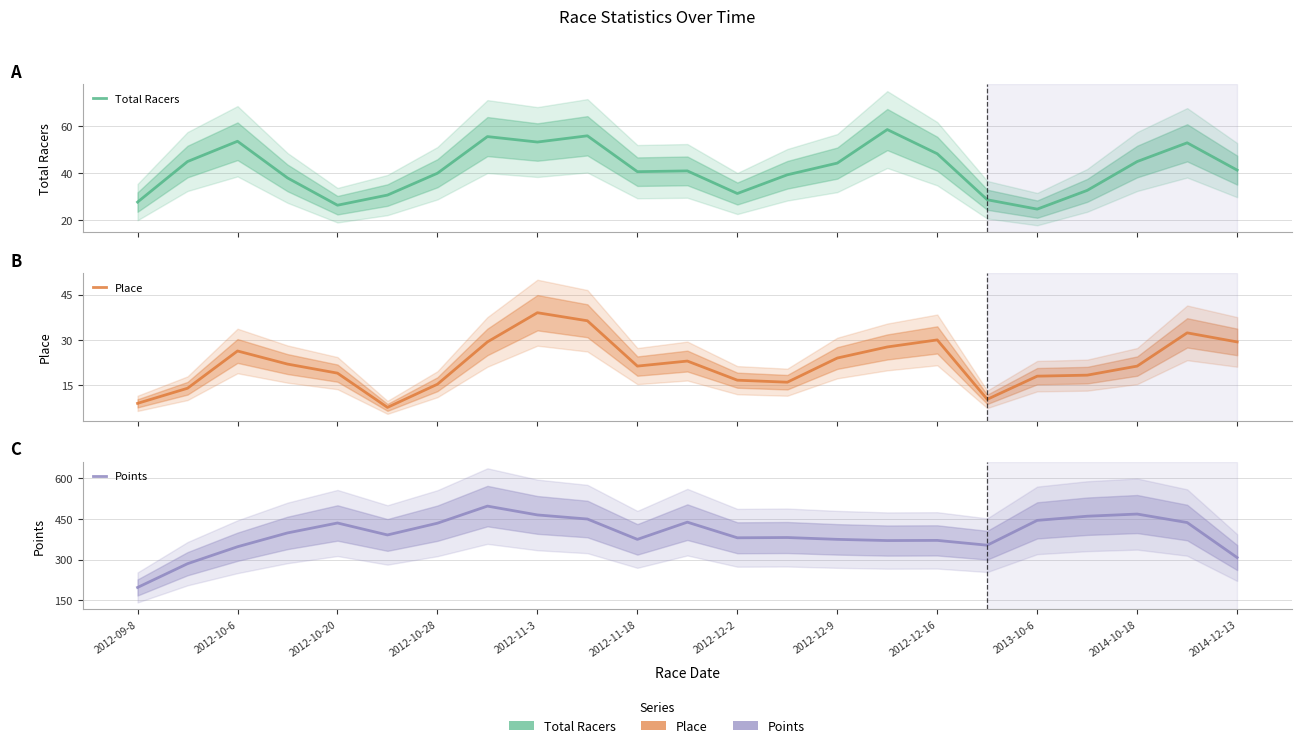

How many categories are shown in the chart?

23